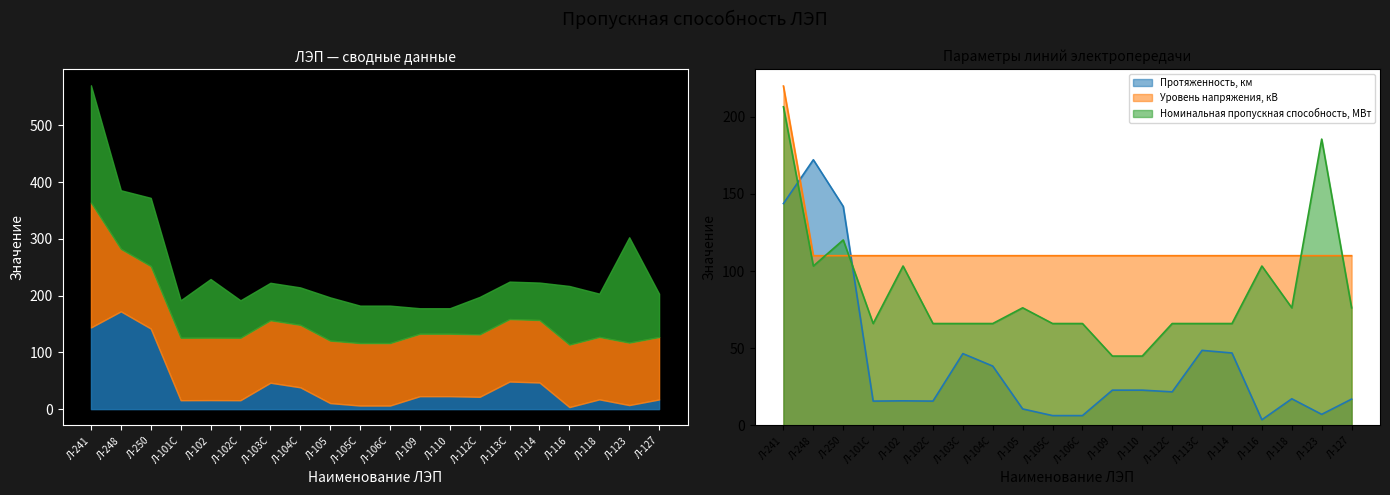

Which category has the lowest value across all series?

Л-116